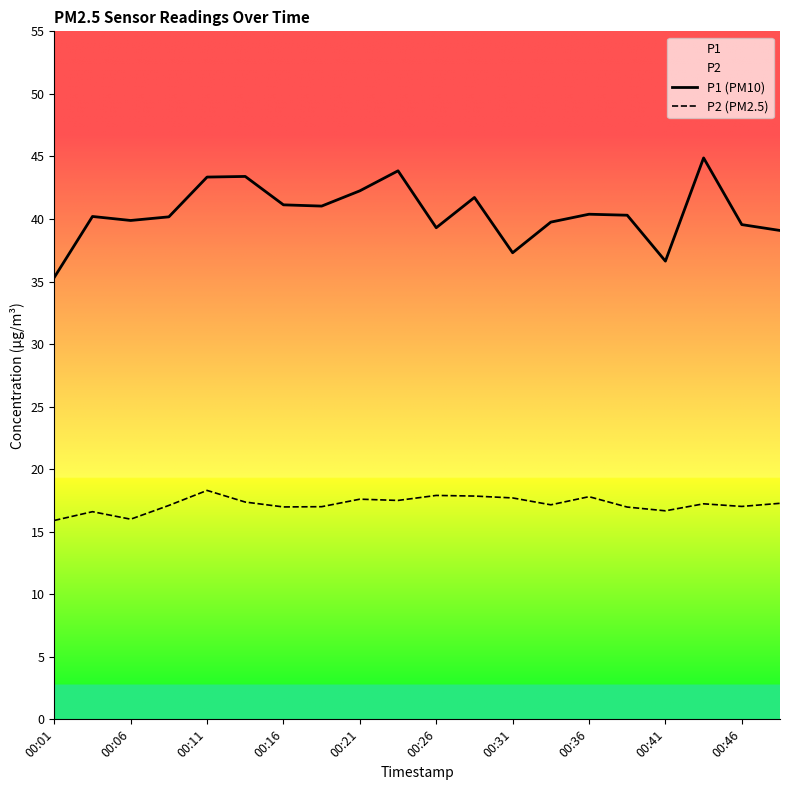

What is the total value across all series at 00:46?

56.6